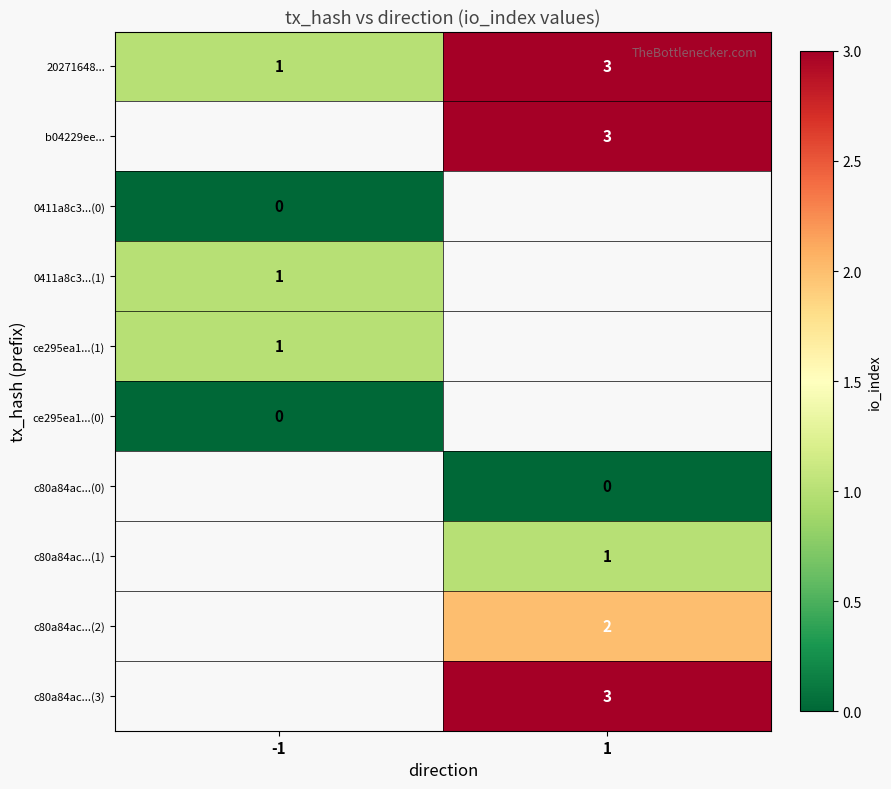

What is the greatest value displayed?

3.0